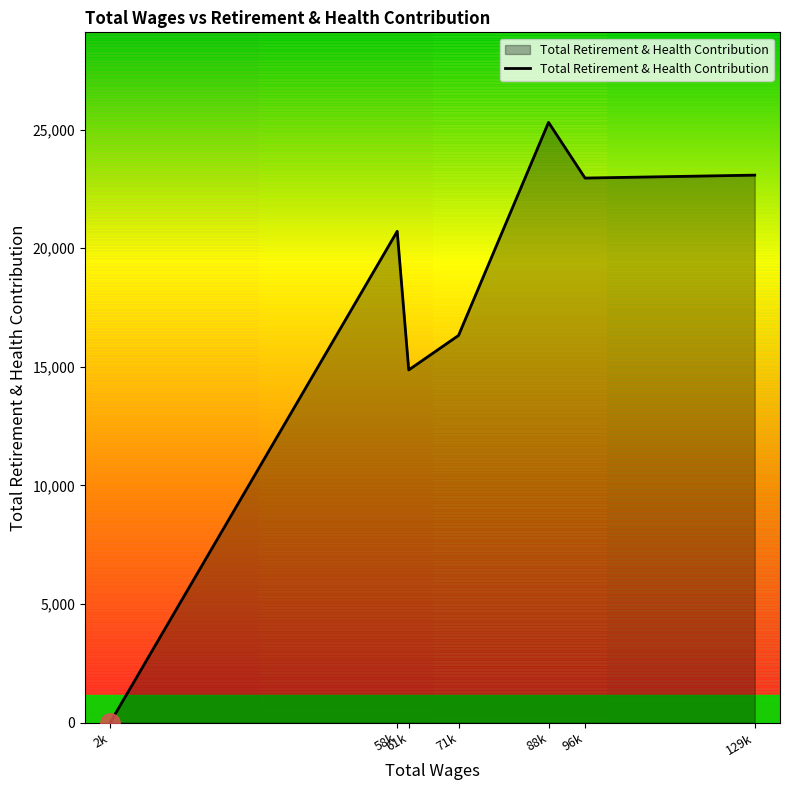

What is the label of the 4th point from the right?

71k